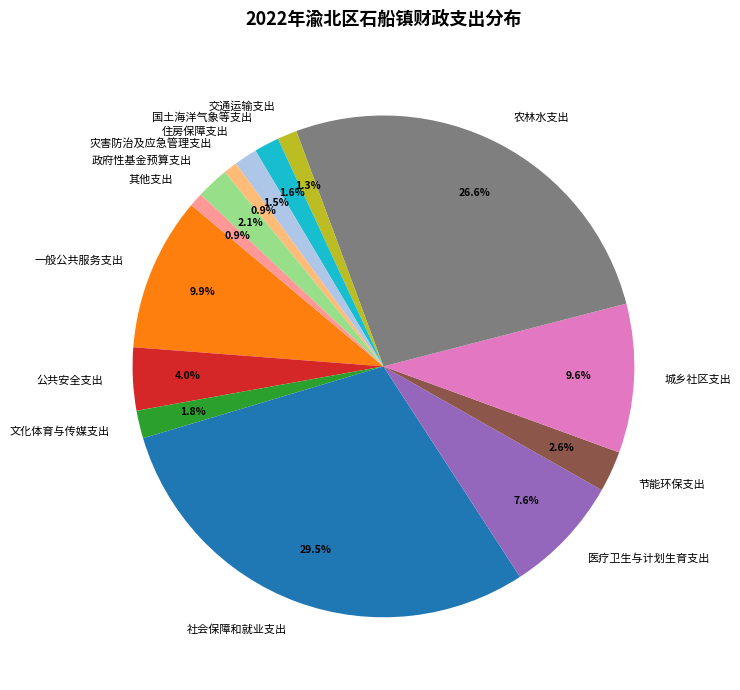

The 灾害防治及应急管理支出 slice represents 11% of the pie. True or false?

False